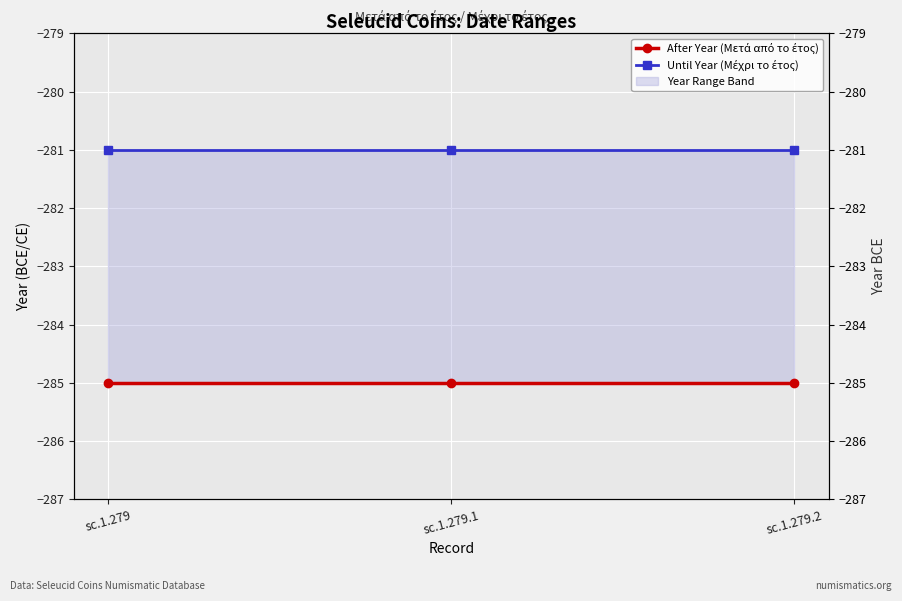

Which has a higher value, sc.1.279.2 or sc.1.279.1?

sc.1.279.2